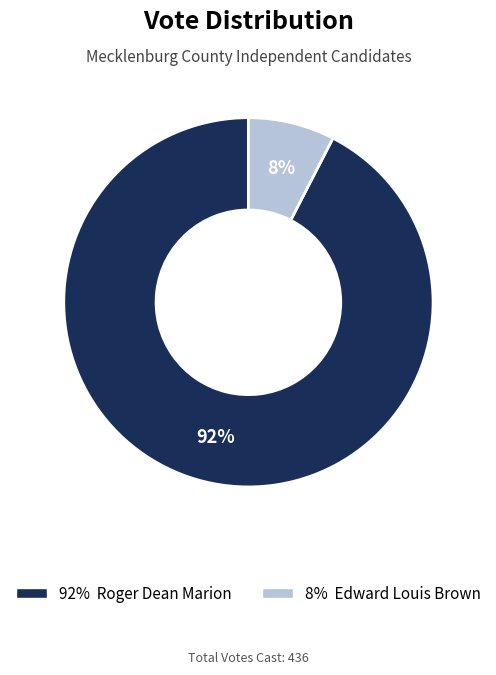

Does any single category account for the majority?

Yes